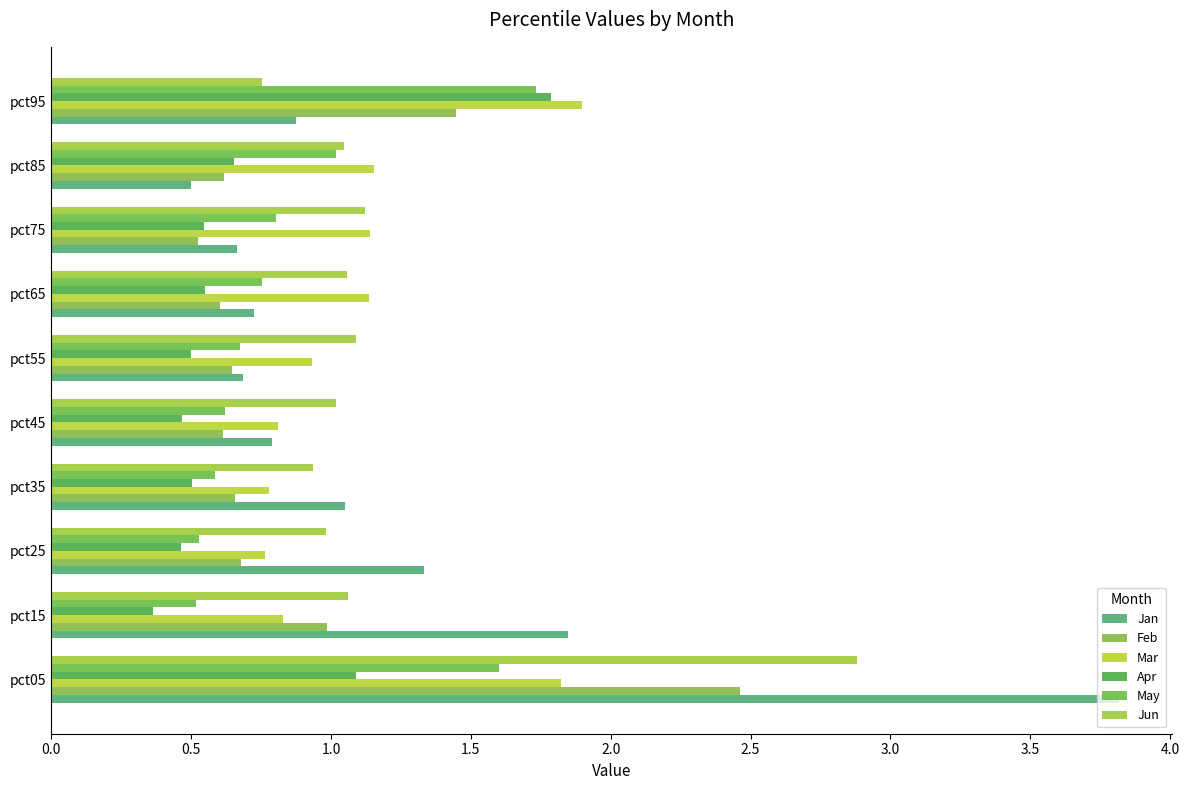

How many series are shown in this chart?

6